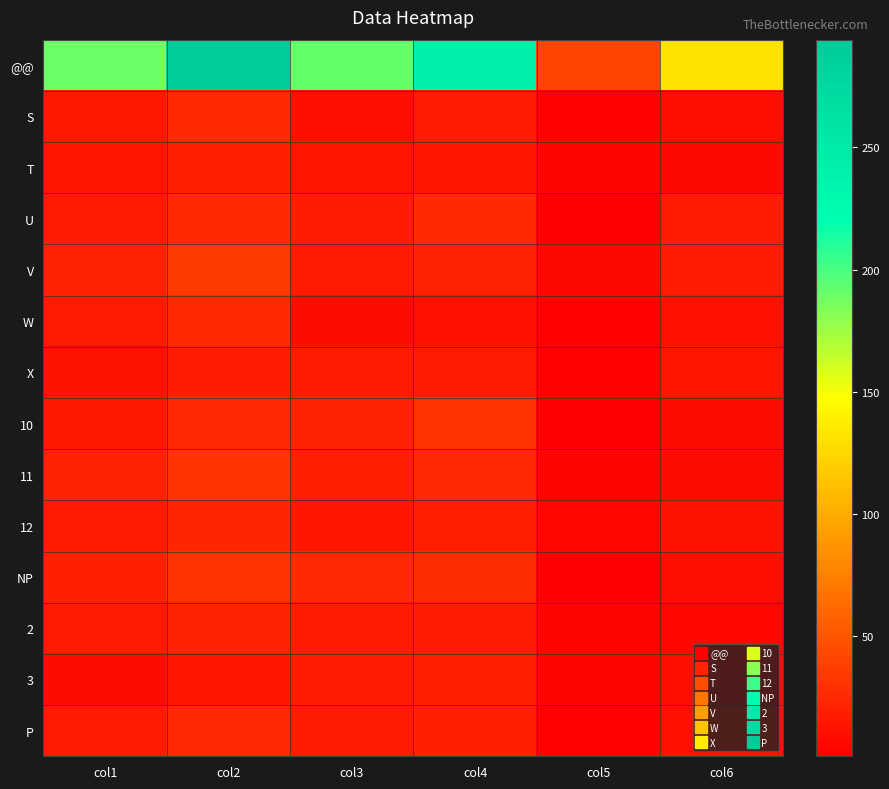

Which series changed the most between col1 and col5?

@@